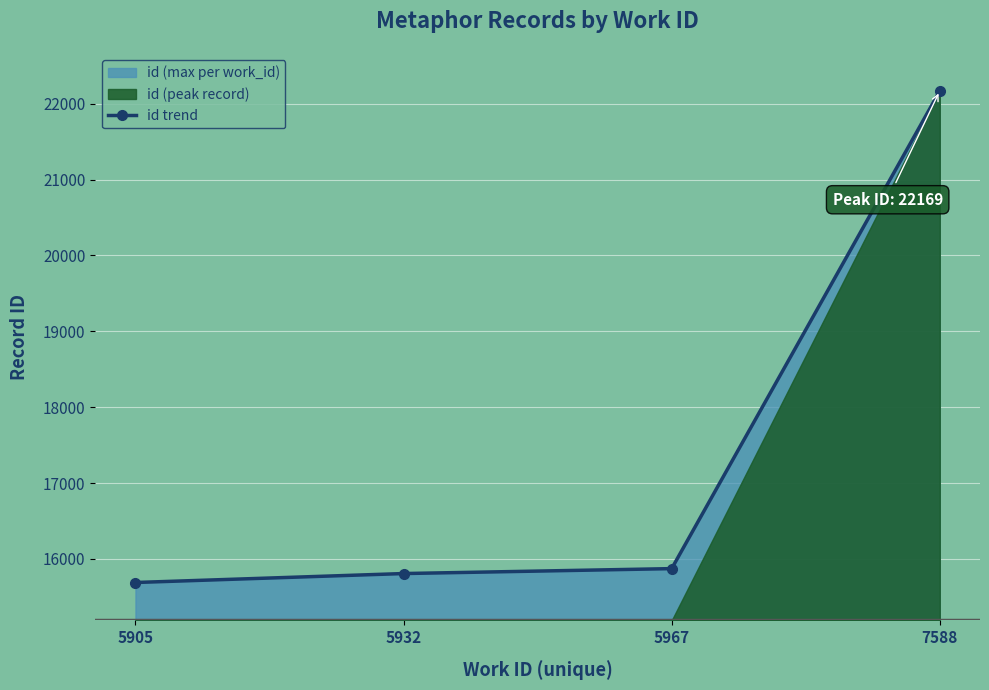

Rank the categories by value from highest to lowest.

7588, 5967, 5932, 5905